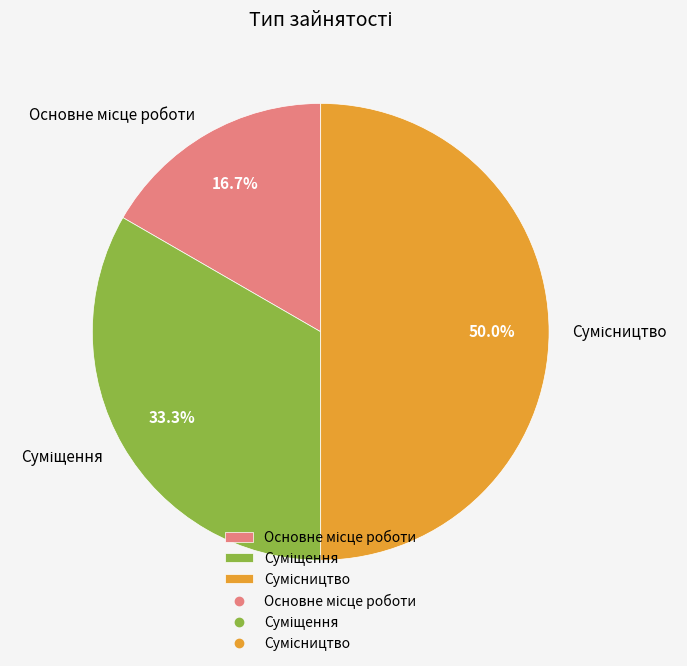

How many segments does this pie chart have?

3